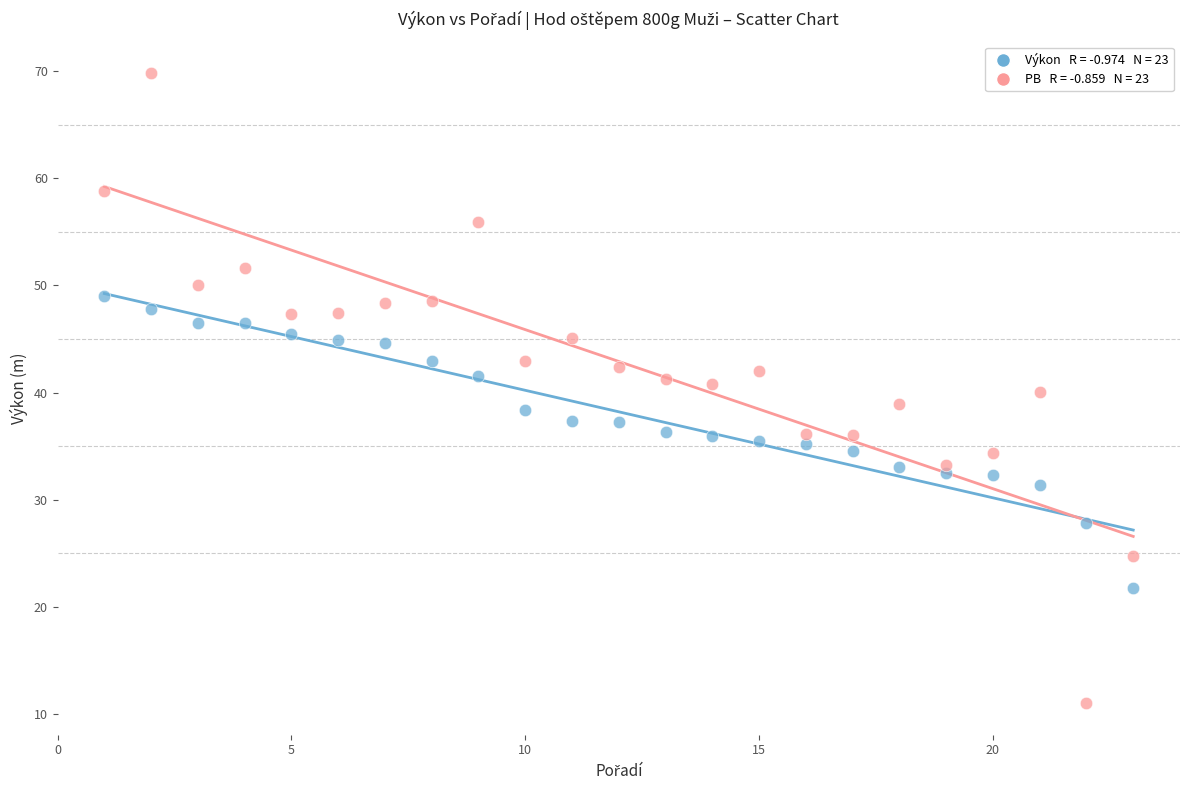

Across all data points, what is the range of Y values (max minus min)?

58.8